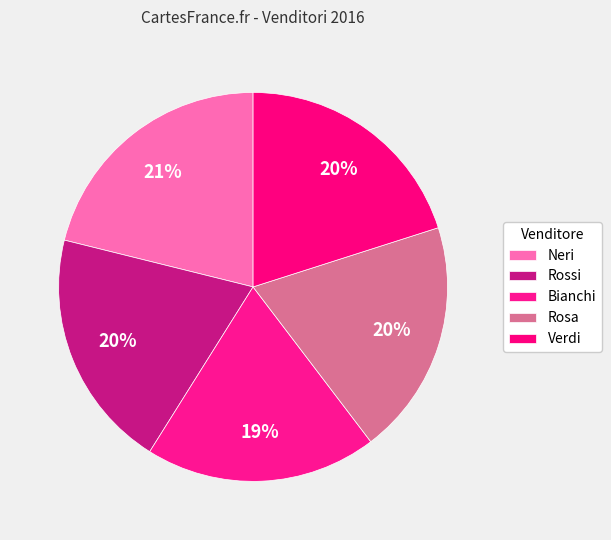

How many segments does this pie chart have?

5